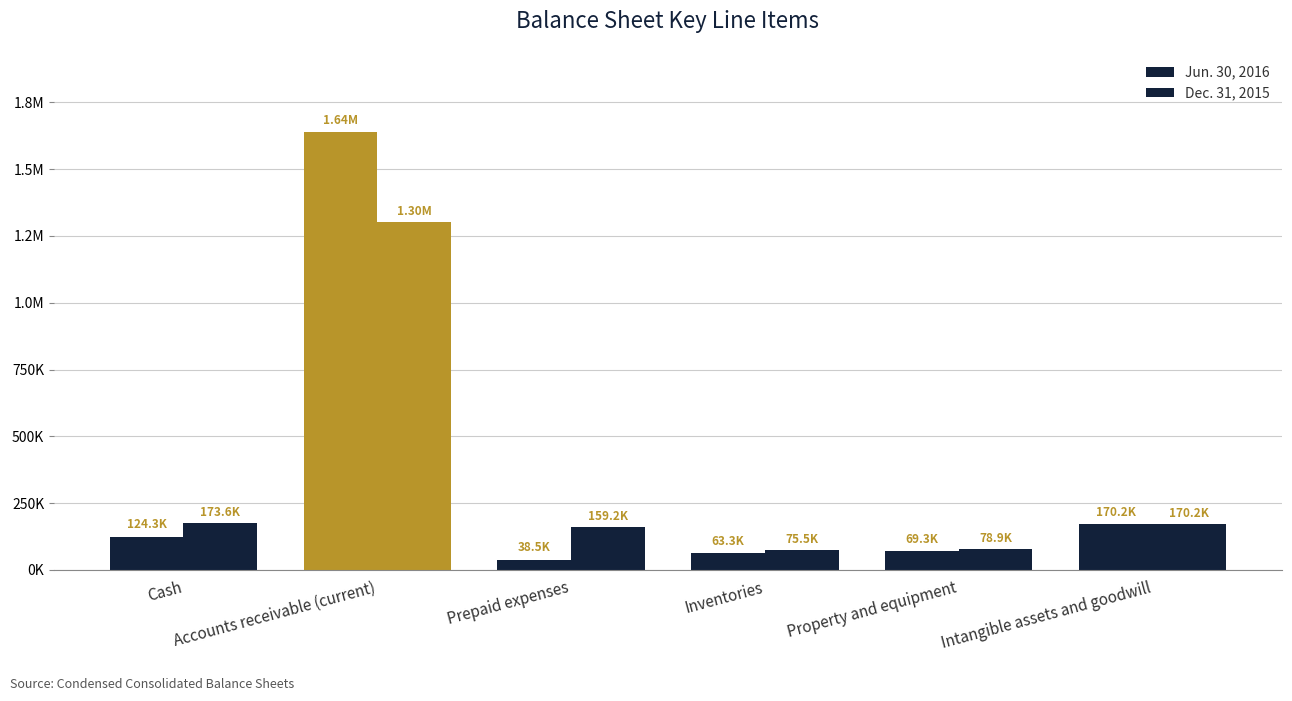

What is the smallest value displayed?

38500